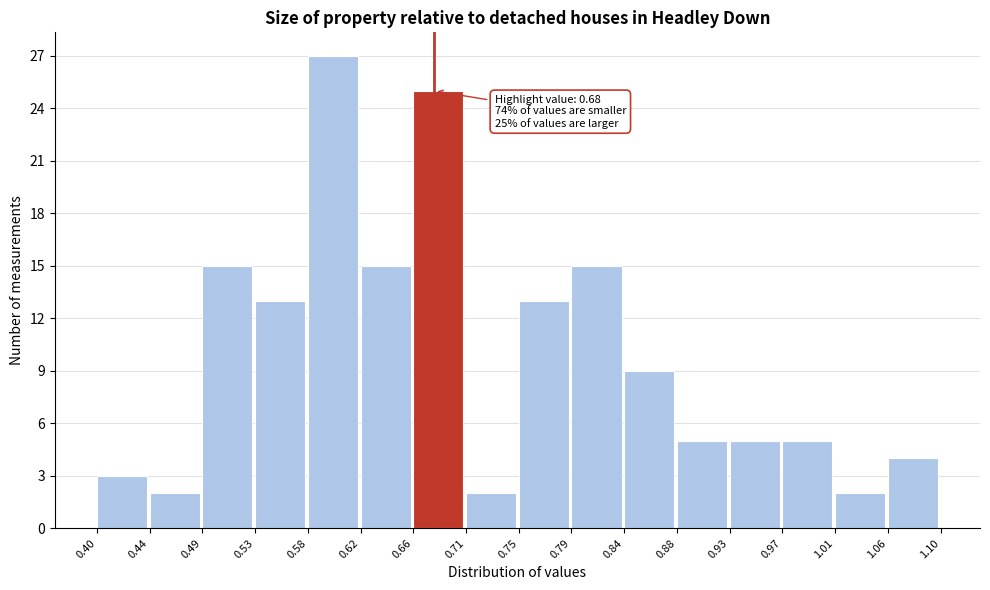

Over which range of the x-axis is the bar tallest?

0.58 to 0.62